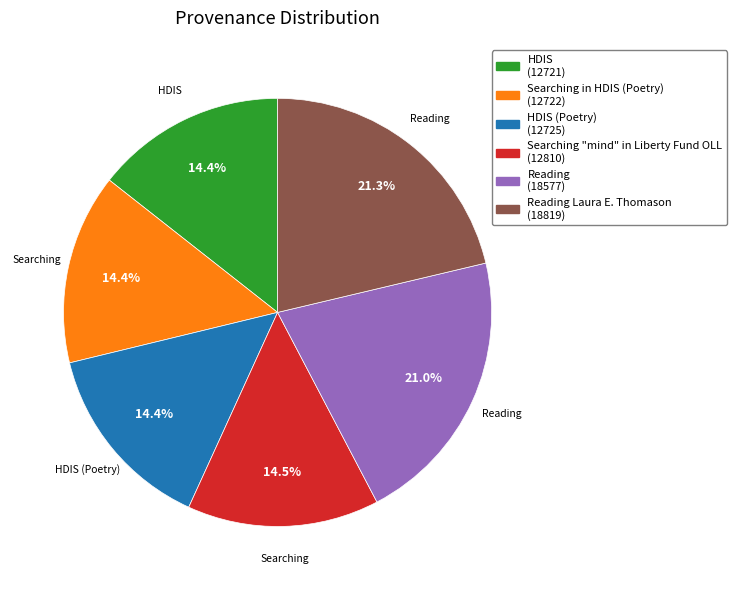

How many segments does this pie chart have?

6